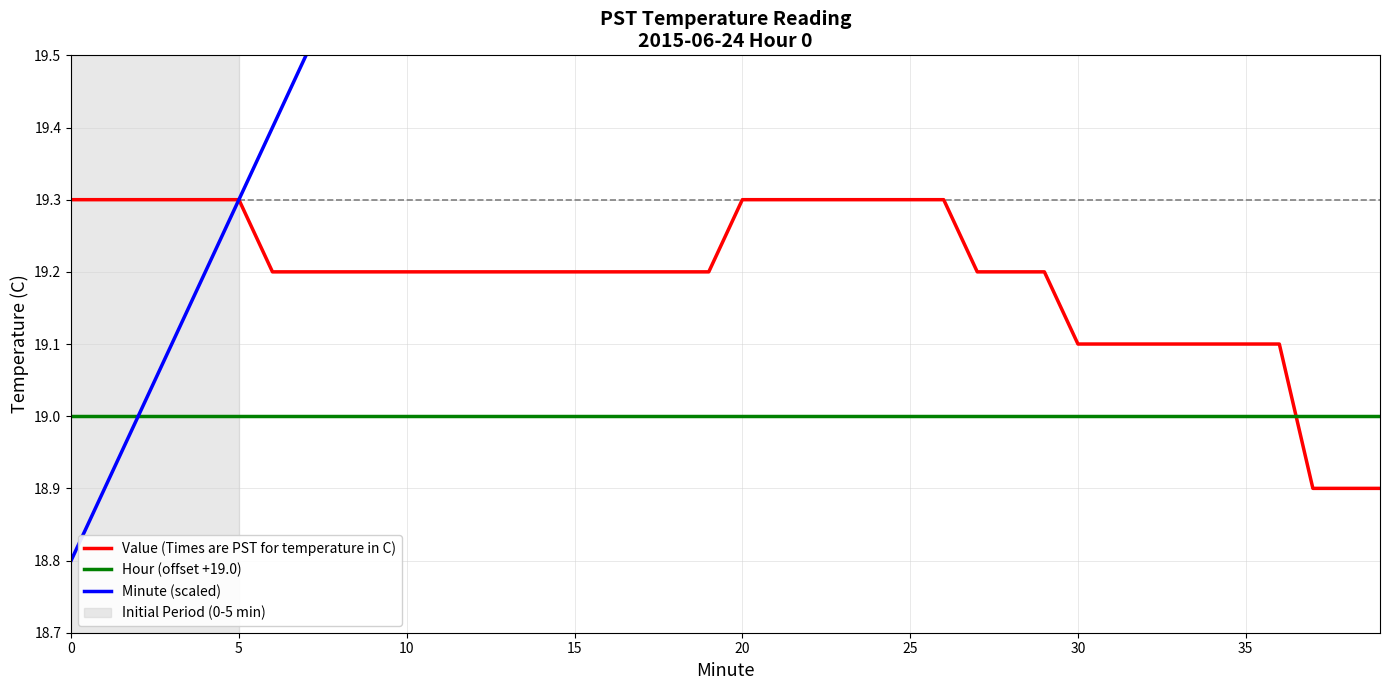

What is the value of the Hour (offset +19.0) point at the 37th from the left?

19.0